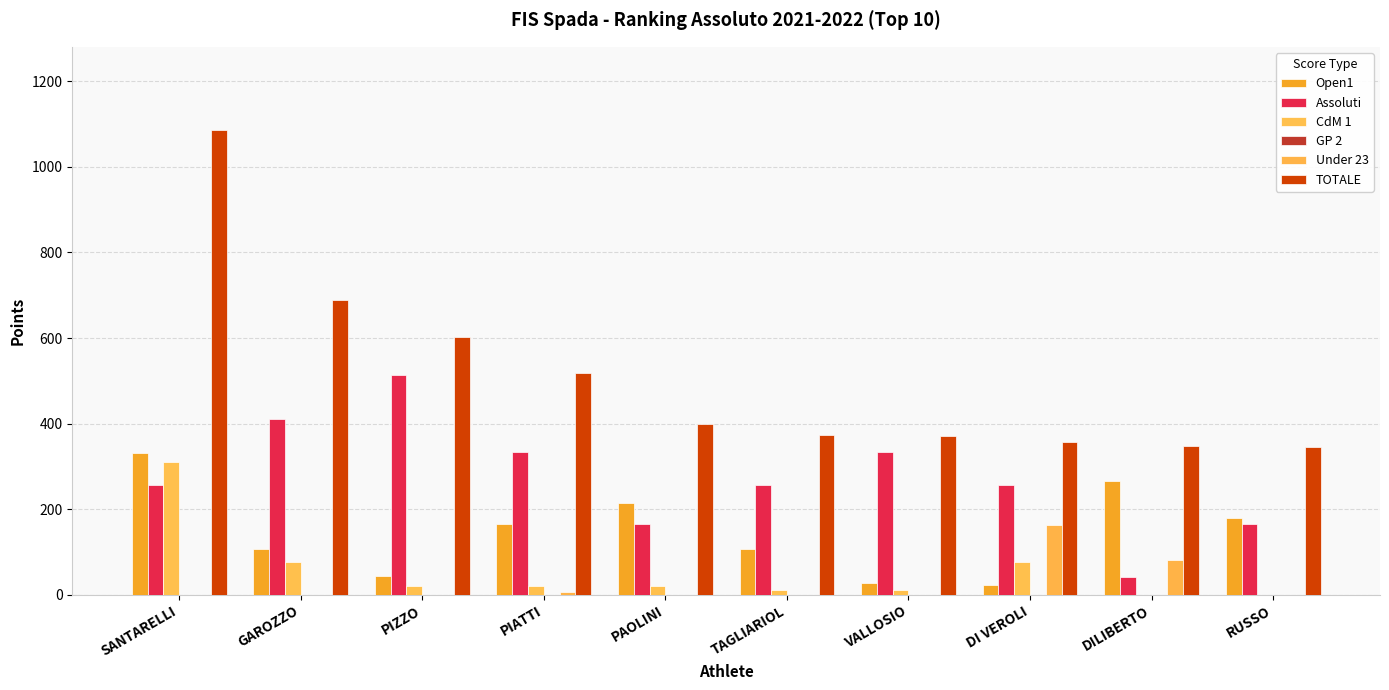

Reading left to right, transcribe all the data shown in this chart.

Open1: 331.1	106.0	44.2	165.6	215.2	106.0	26.5	22.1	264.9	179.5
Assoluti: 257.3	411.6	514.5	334.4	164.6	257.3	334.4	257.3	41.2	164.6
CdM 1: 311.0	76.6	19.2	19.2	19.1	9.6	9.7	76.6	0.0	0.0
GP 2: 0.0	0.0	0.0	0.0	0.0	0.0	0.0	0.0	0.0	0.0
Under 23: 0.0	0.0	0.0	6.6	0.0	0.0	0.0	163.2	81.6	0.0
TOTALE: 1085.6	689.9	601.8	519.1	399.0	374.1	370.6	355.9	346.5	344.1